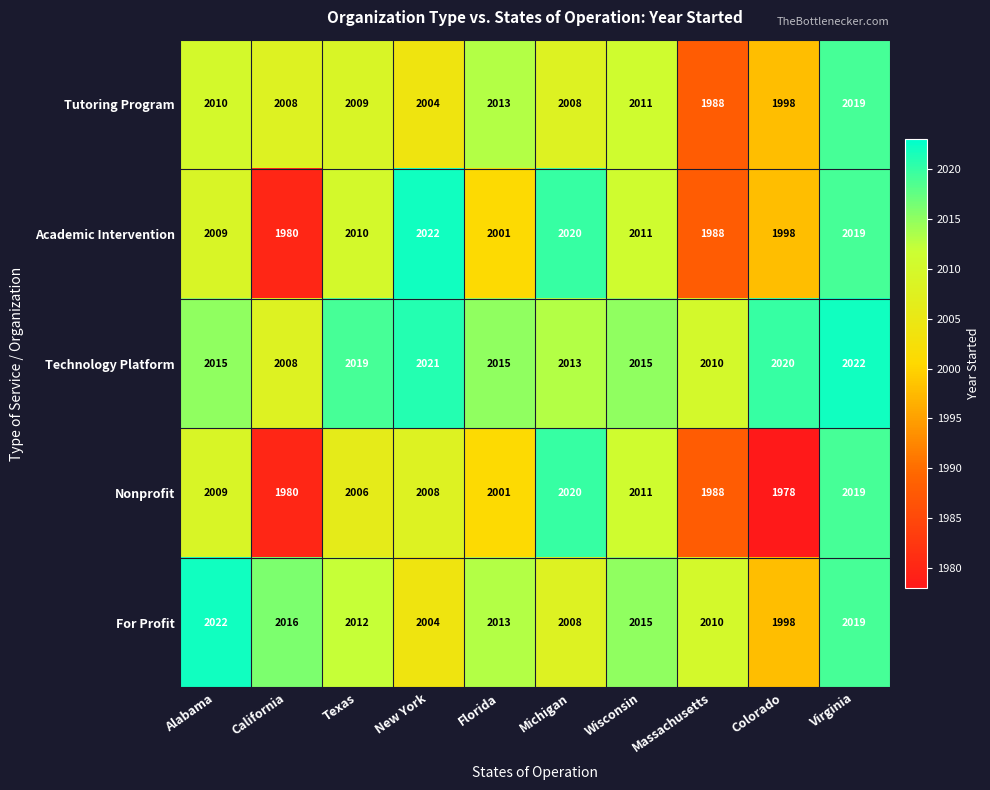

How many distinct data groups are displayed?

5